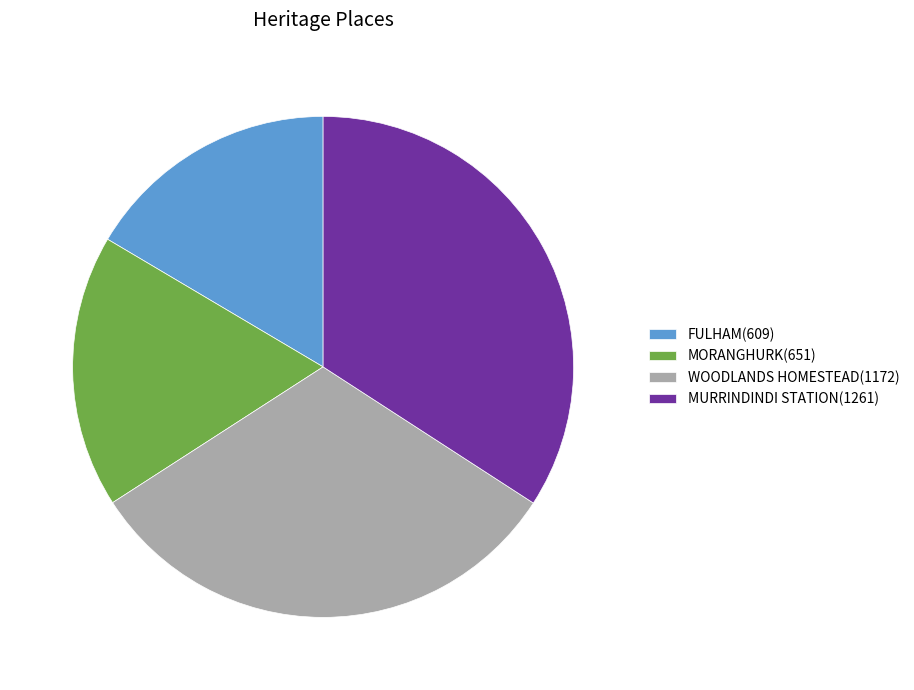

The FULHAM slice represents 28% of the pie. True or false?

False